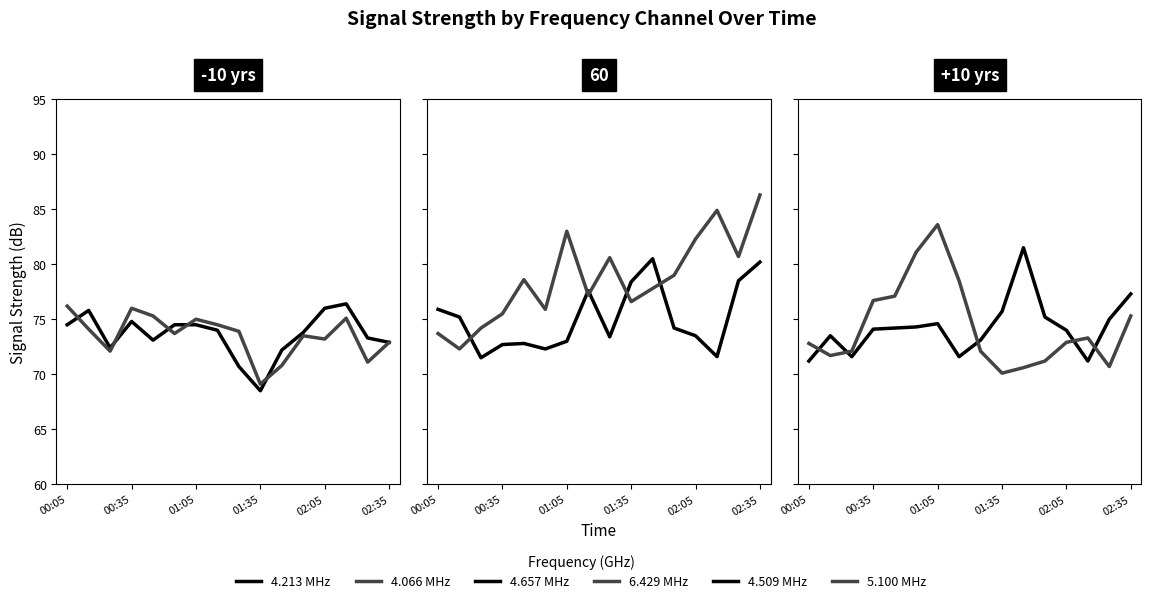

At 1999/12/02 01:45, list the series in order from smallest to largest.

5.100, 4.066, 4.213, 6.429, 4.657, 4.509